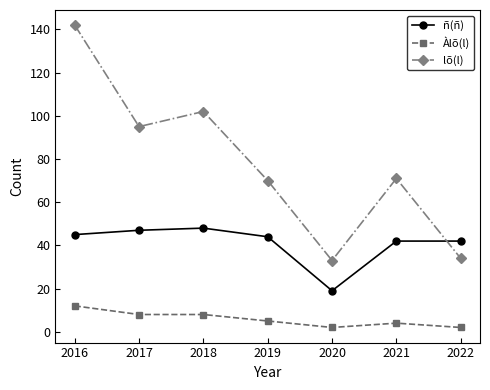

Is it true that Àlõ(l) equals 8 at 2018?

True